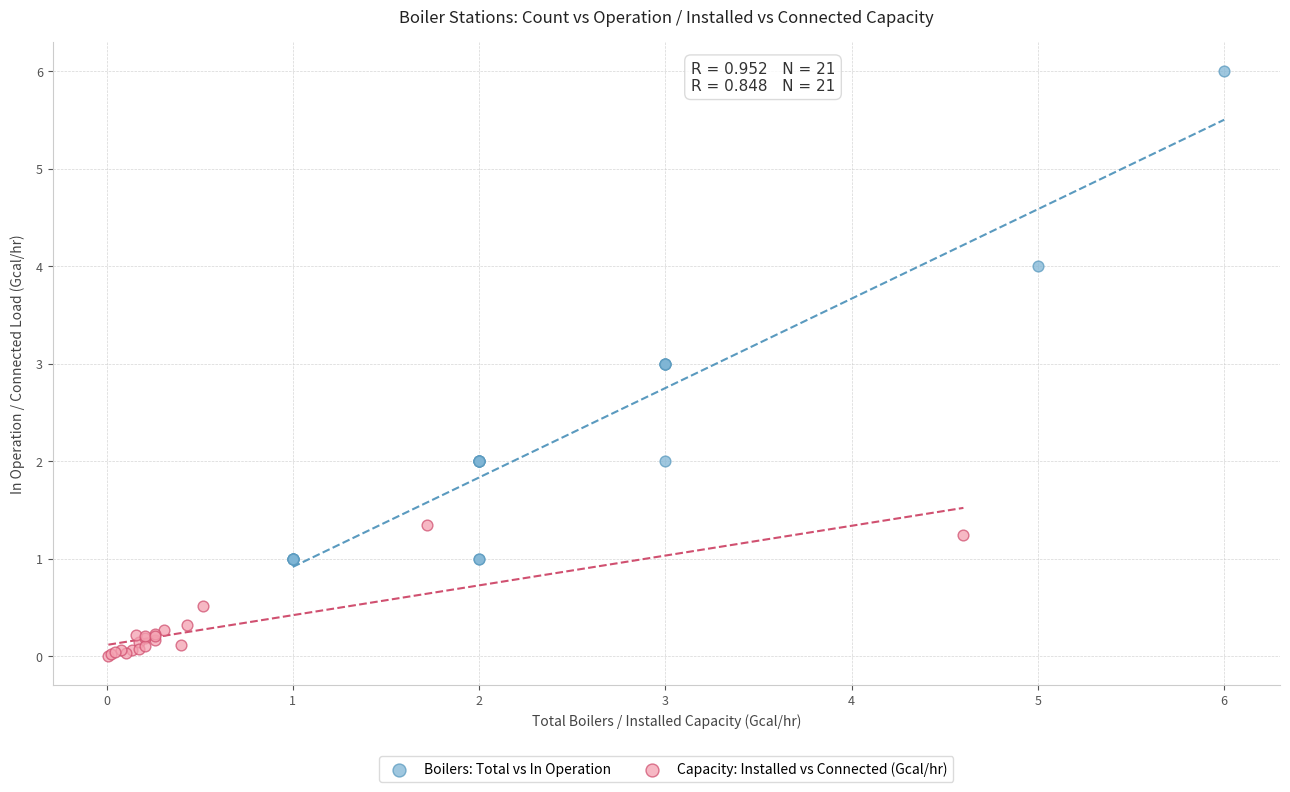

Which series reaches the minimum Y coordinate?

Capacity: Installed vs Connected (Gcal/hr)